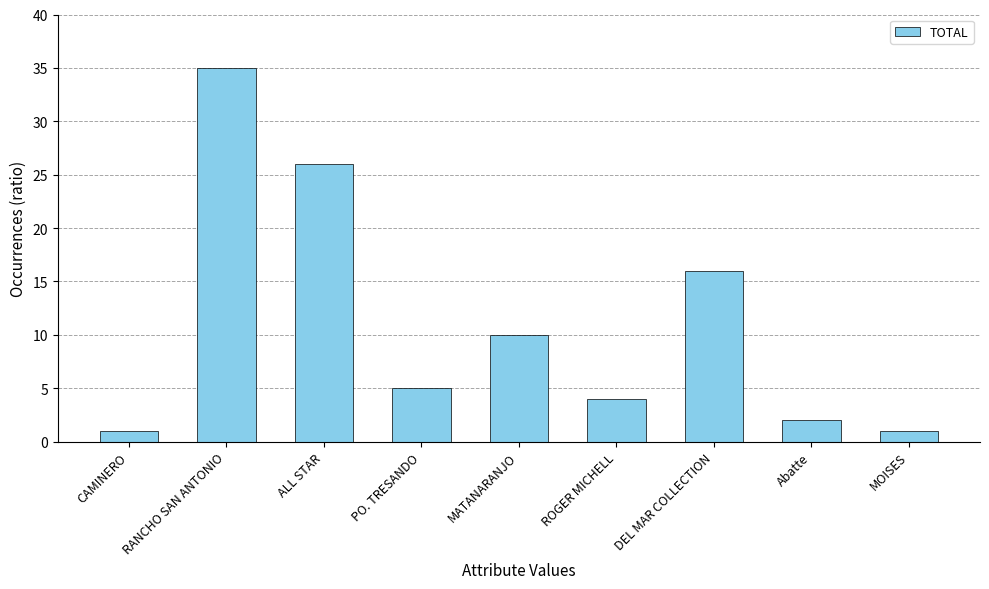

What is the maximum value shown in the chart?

35